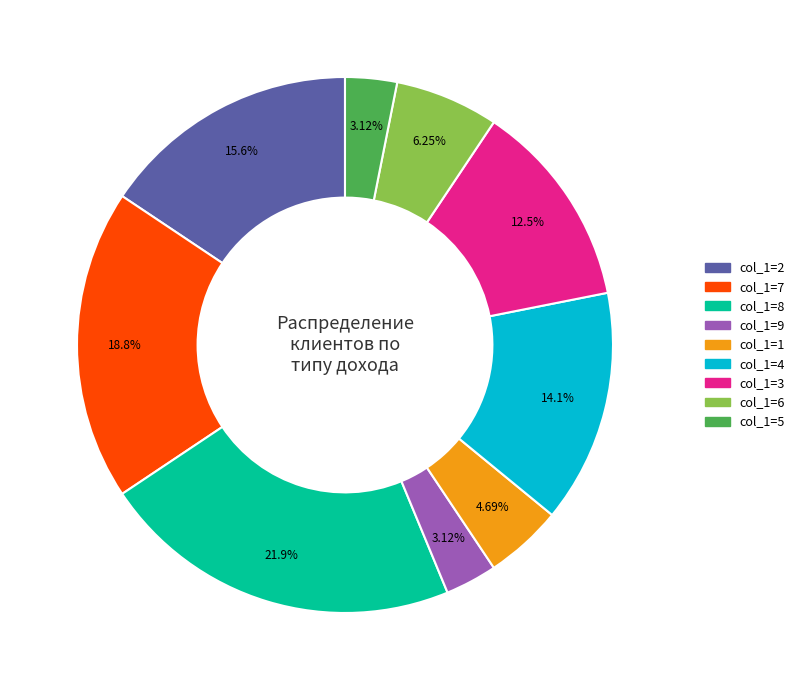

Is there a majority slice in this chart?

No